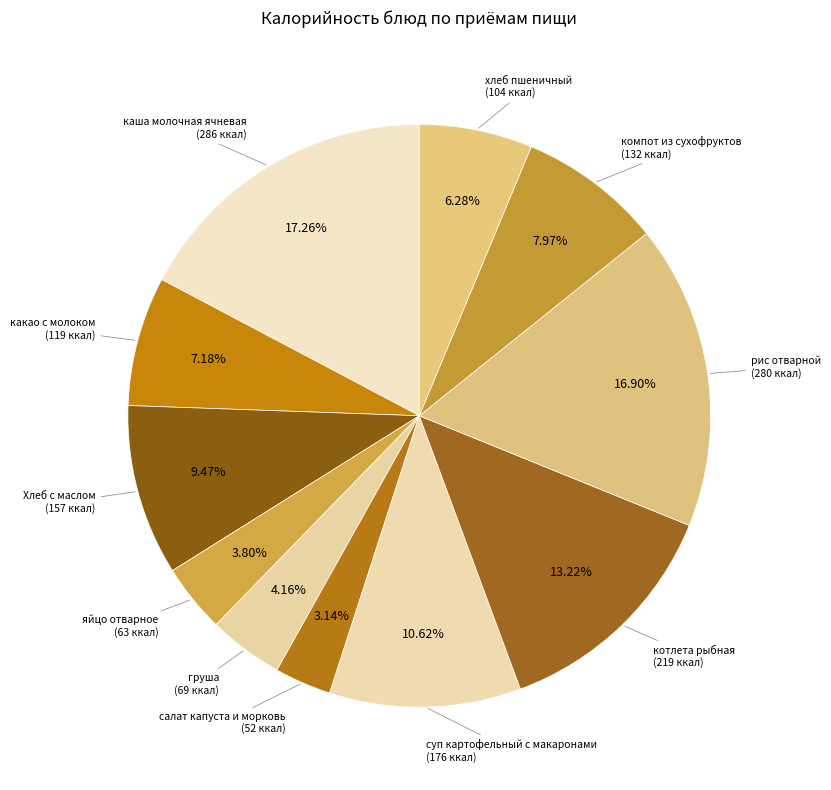

How many segments does this pie chart have?

11